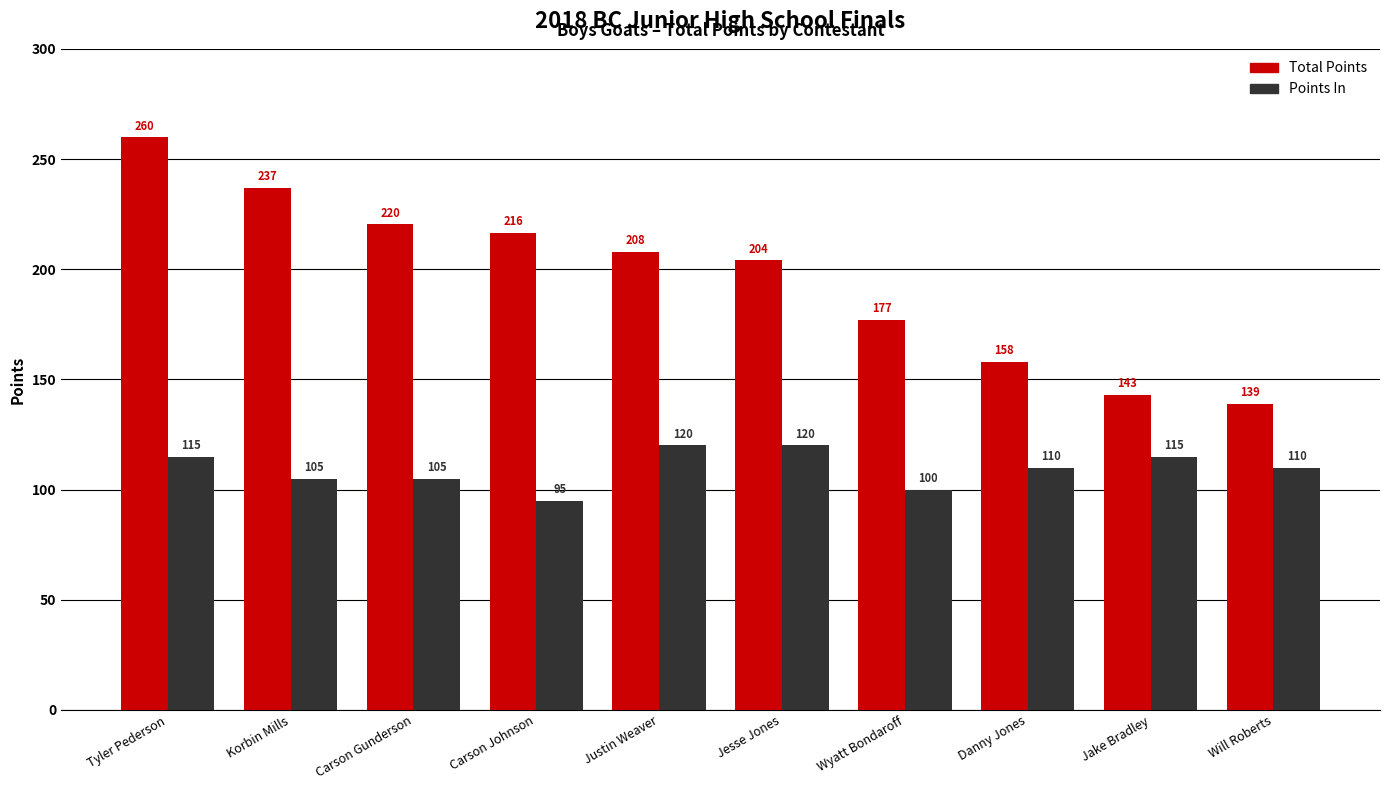

What is the label of the 2nd bar from the right?

Jake Bradley